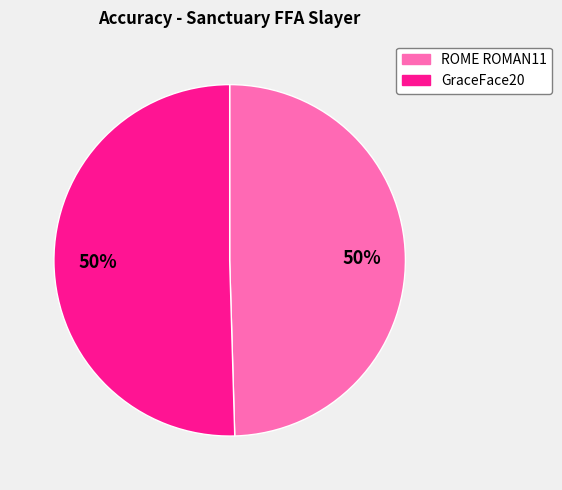

The ROME ROMAN11 slice represents 50% of the pie. True or false?

True